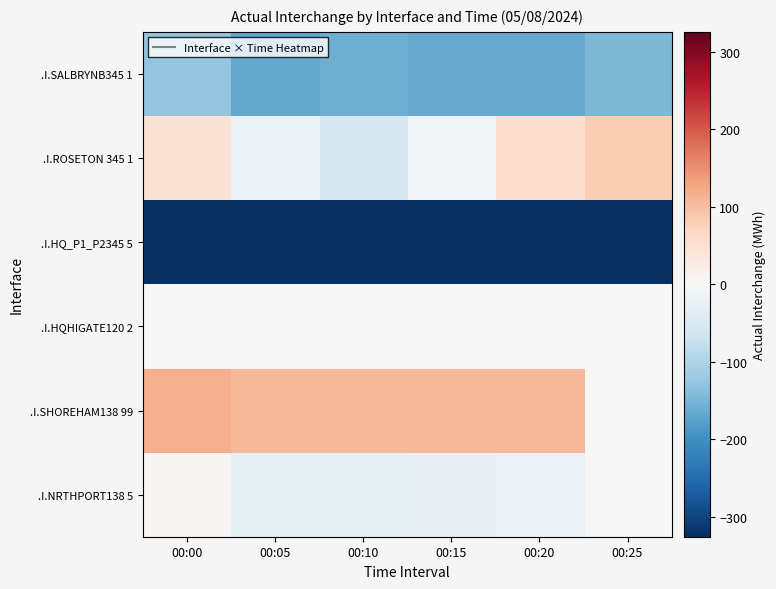

What is the total value across all series at 00:05?

-435.0